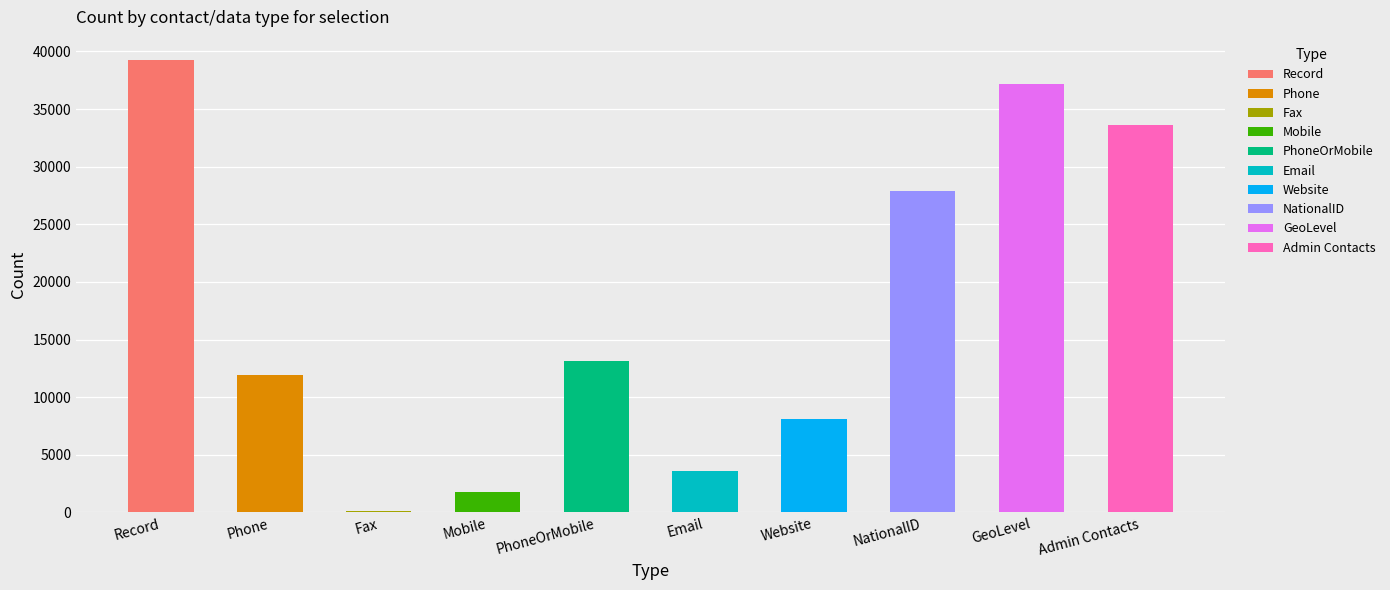

What is the label of the 7th bar from the right?

Mobile